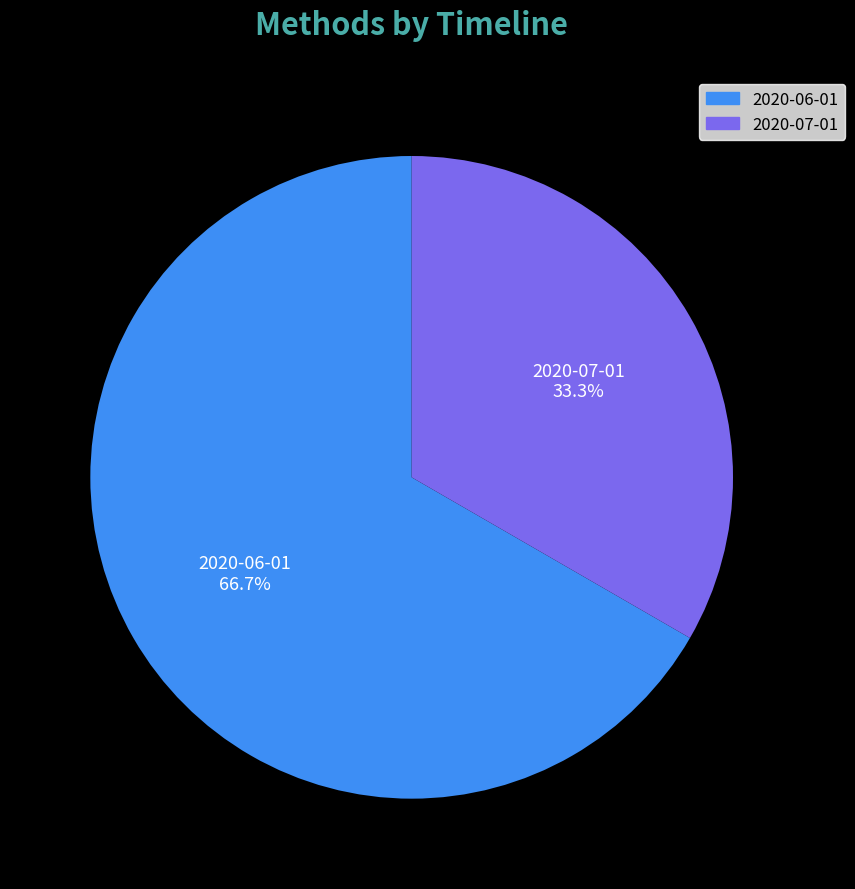

Is it true that 2020-07-01 is 33% of the pie?

True